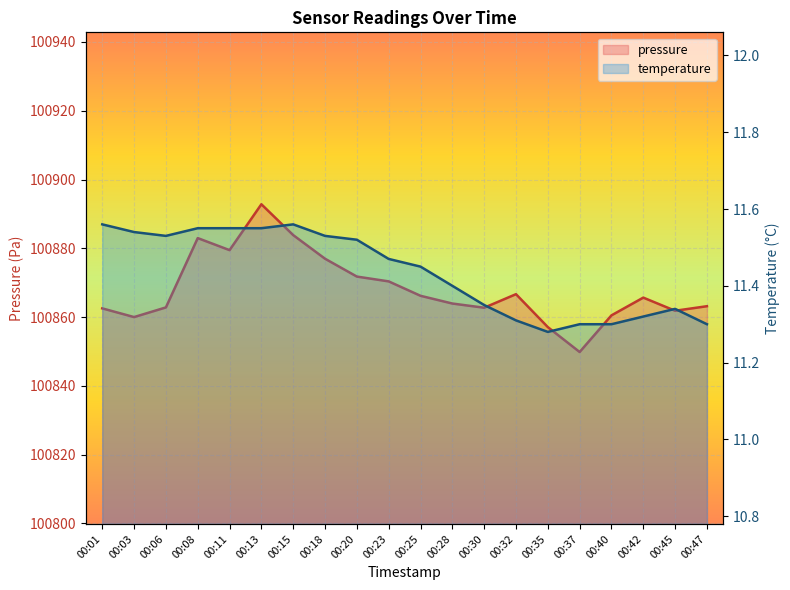

Which series has the widest spread of values?

pressure